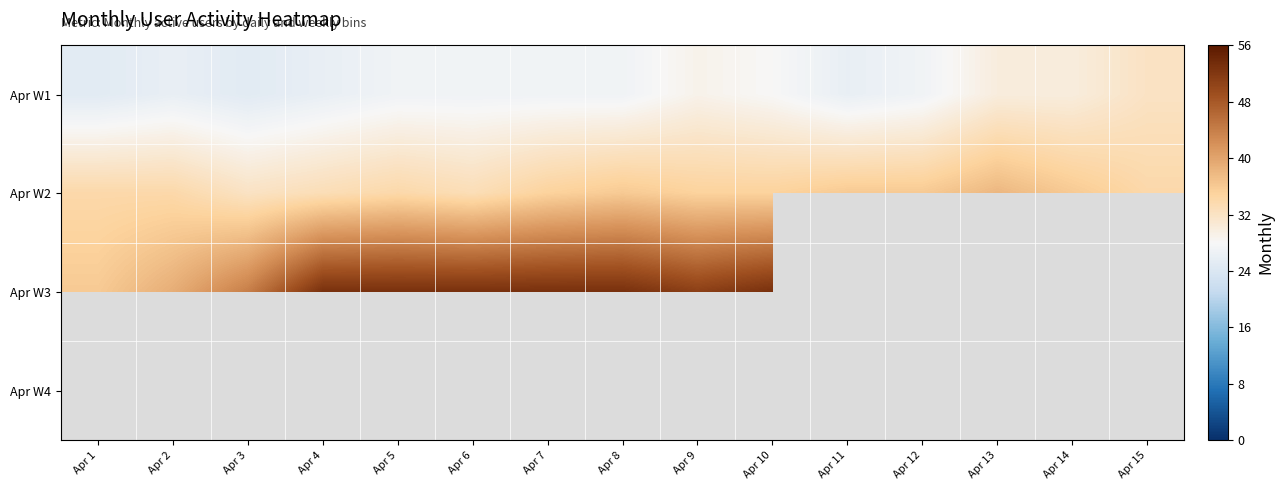

At how many categories does at least one series exceed 30?

15